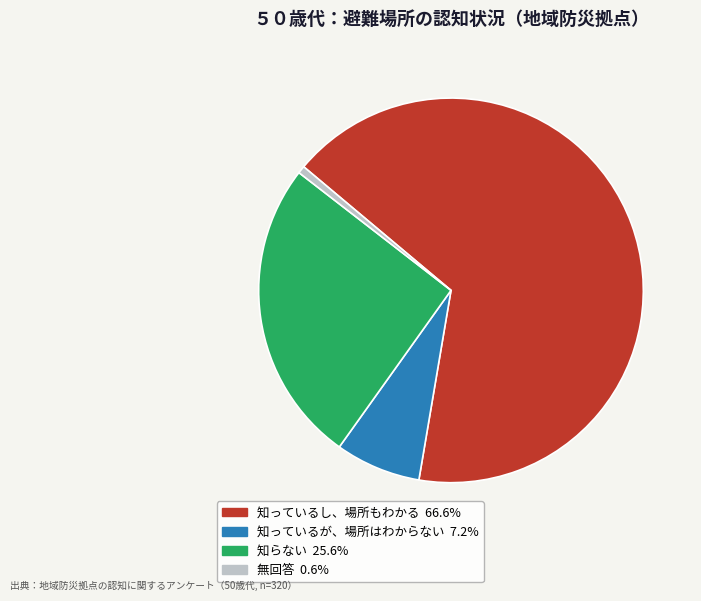

Which has a higher value, 知らない or 知っているし、場所もわかる?

知っているし、場所もわかる